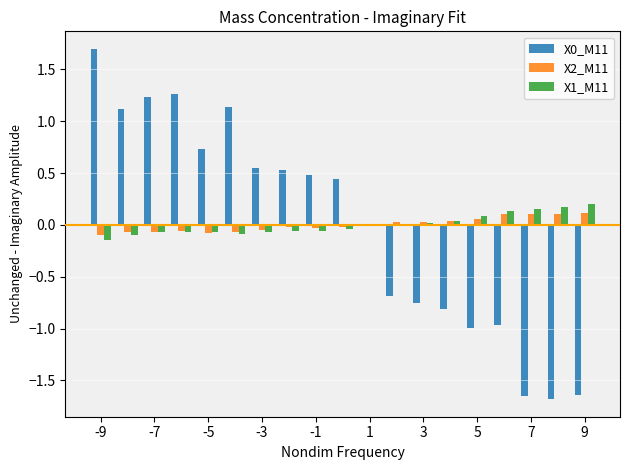

Count the number of categories in the chart.

19